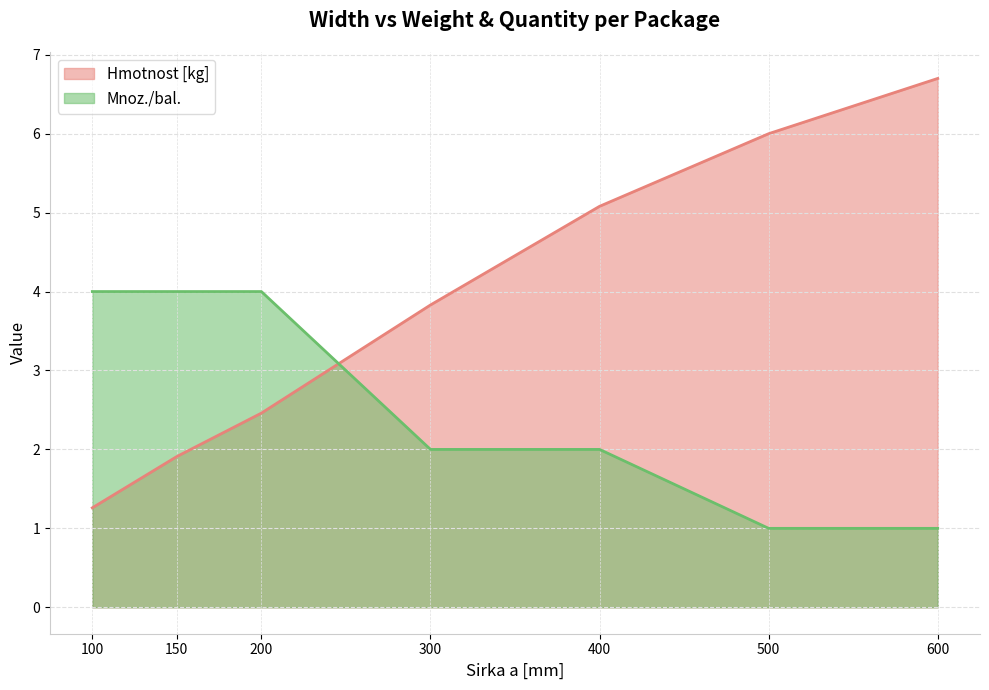

Which category has the lowest value across all series?

500